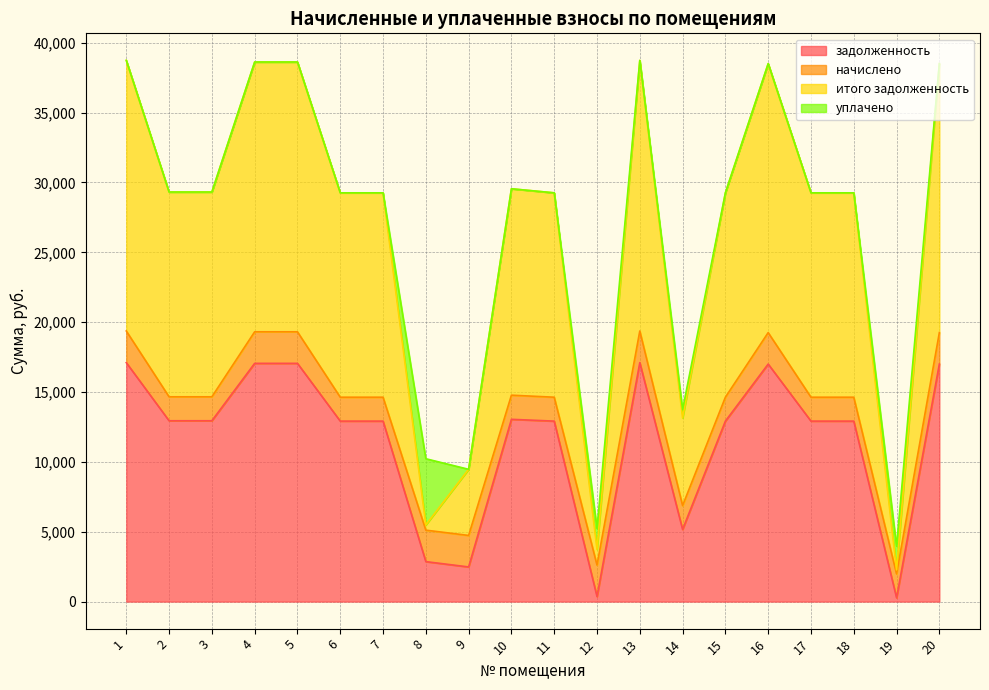

How many data points in итого задолженность are above 29256?

15